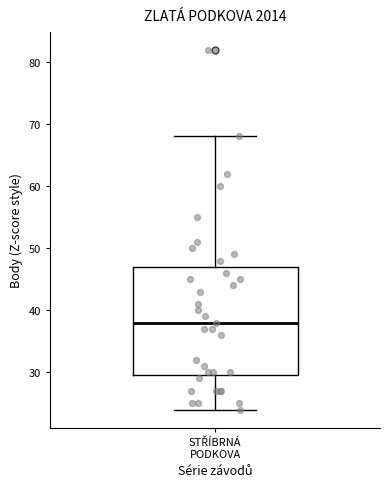

Read this box plot against the y-axis: the position of the median line, the range covered by the box, and the ends of both whiskers. The values are not printed on the chart, so give them approximately, as read against the axis.

median 38, box 30 to 47, whiskers 24 to 68